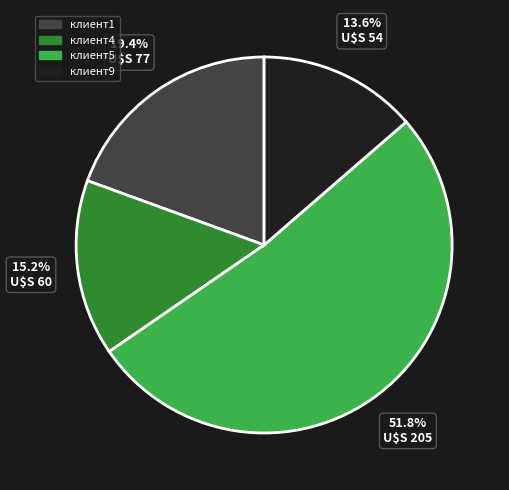

Rank the categories by value from lowest to highest.

клиент9, клиент4, клиент1, клиент5